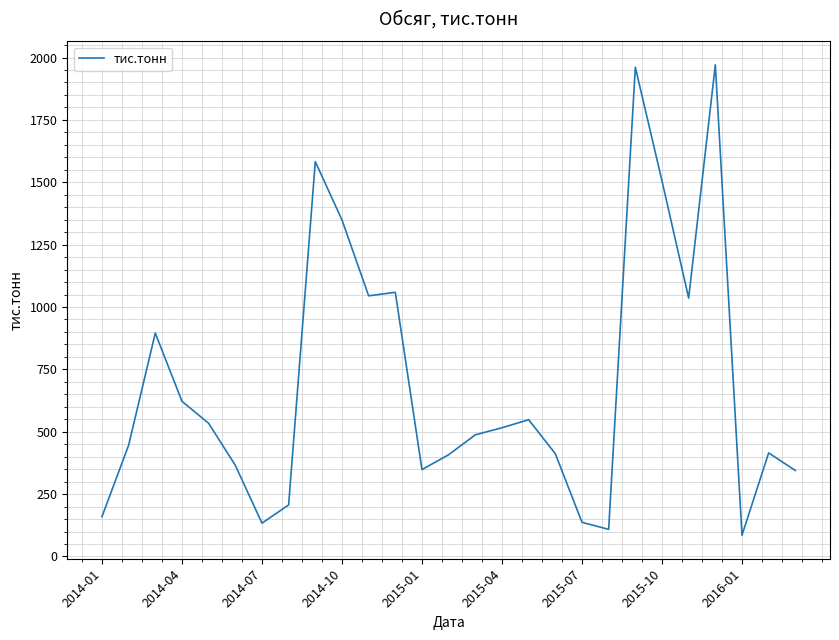

What is the greatest value displayed?

1970.9